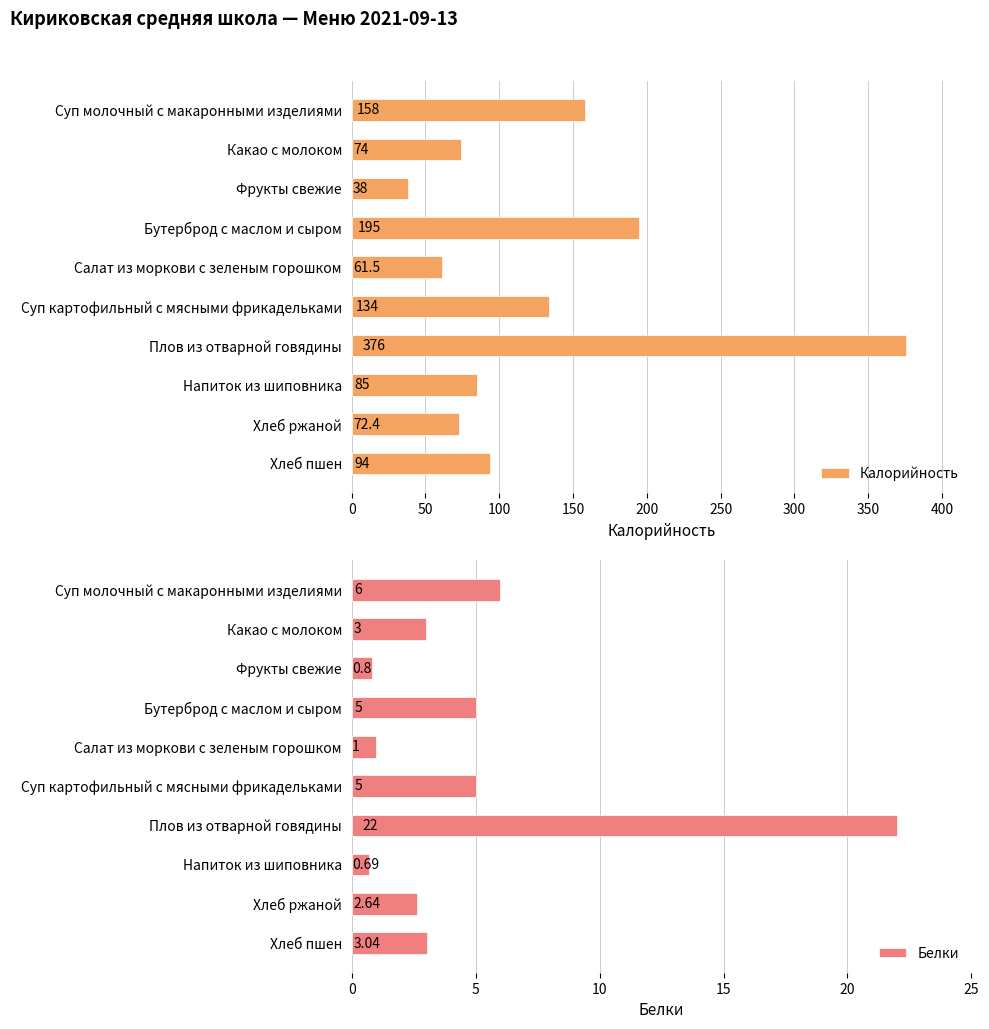

What is the approximate value of Калорийность at Напиток из шиповника?

85.0